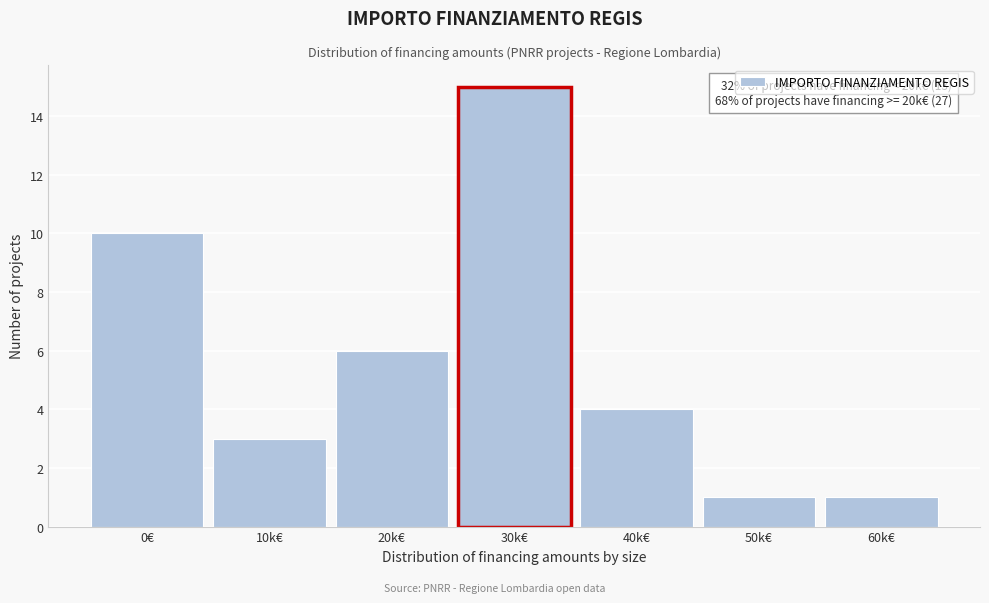

Reading left to right, extract all data points from this chart.

0€=10	10k€=3	20k€=6	30k€=15	40k€=4	50k€=1	60k€=1